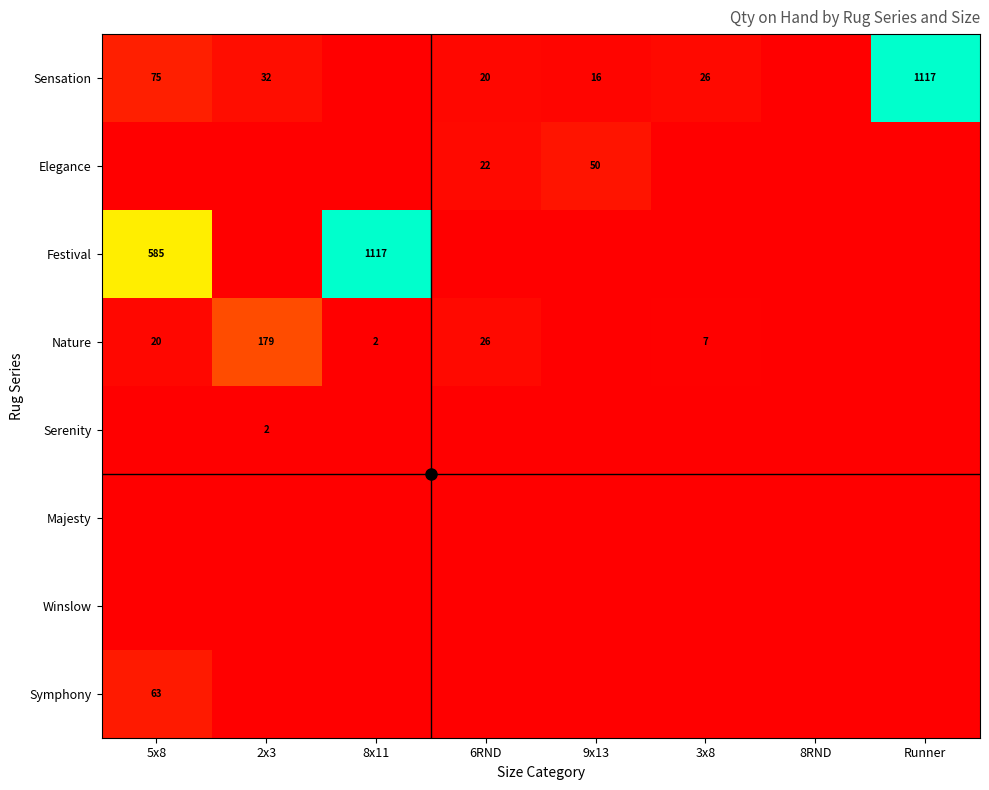

What is the difference between the Sensation values at 2x3 and 9x13?

16